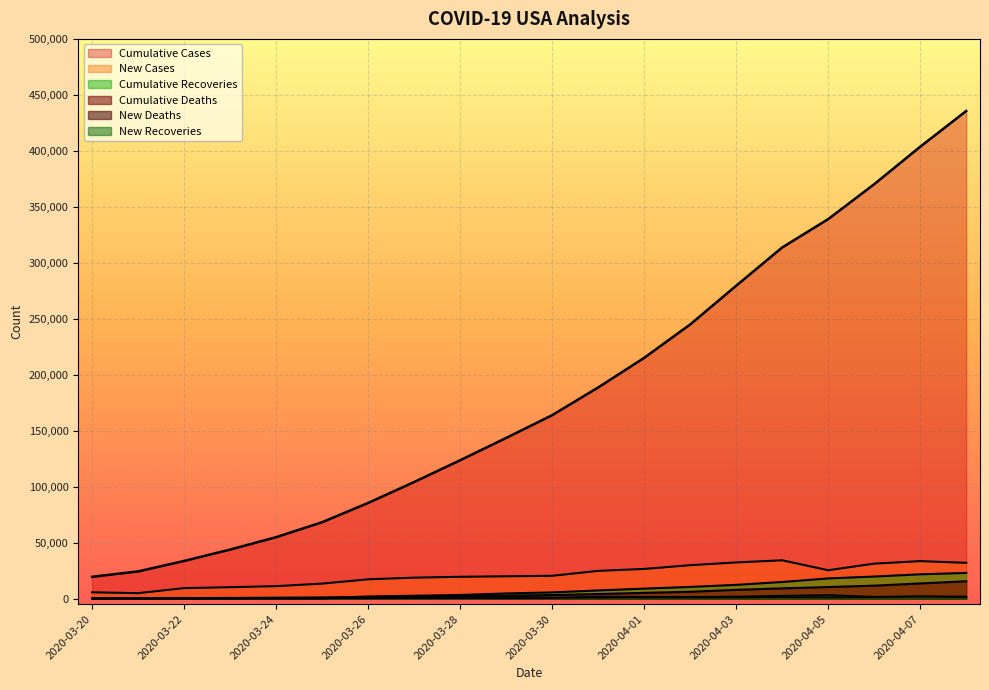

Count the number of categories in the chart.

20